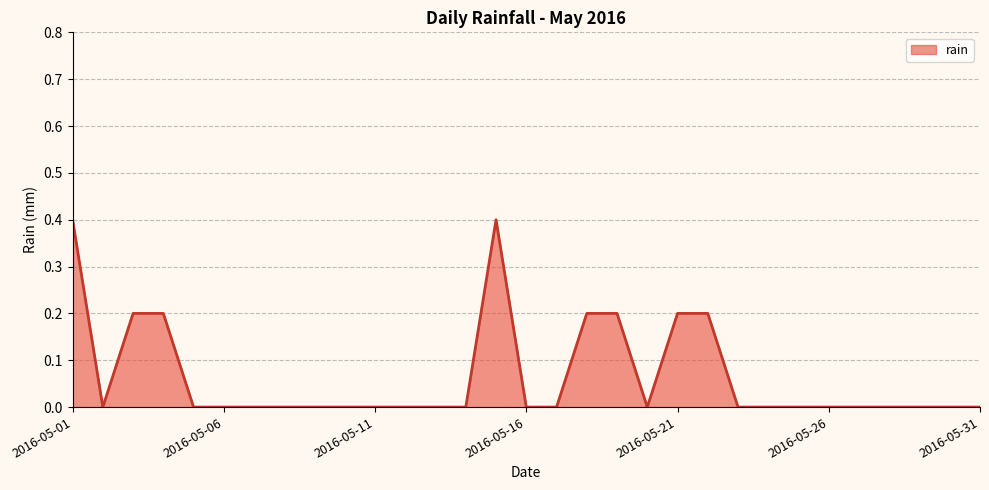

What is the maximum value shown in the chart?

0.4